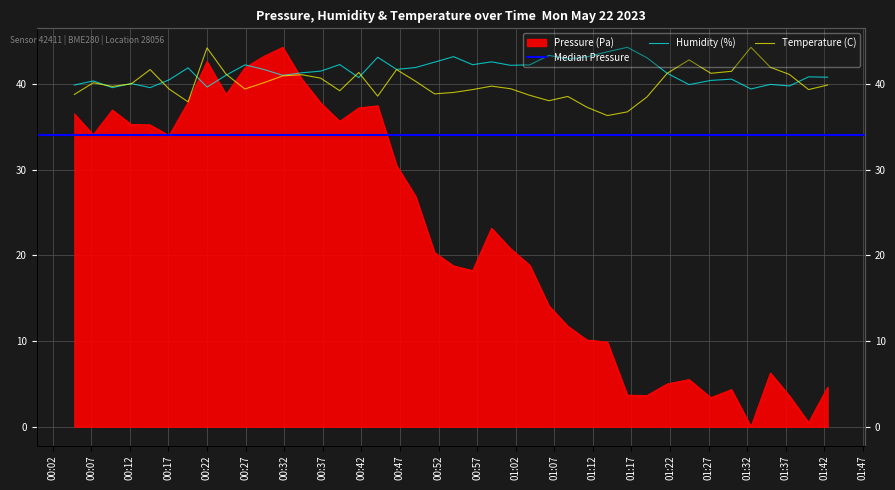

What is the difference between the maximum and minimum values in the Pressure (Pa) series?

44.3